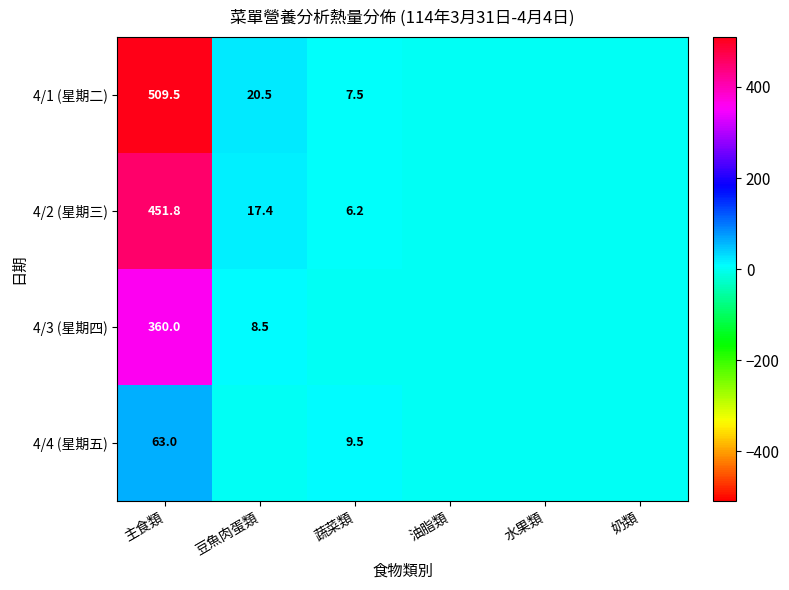

Between 水果類 and 豆魚肉蛋類, which is larger?

豆魚肉蛋類